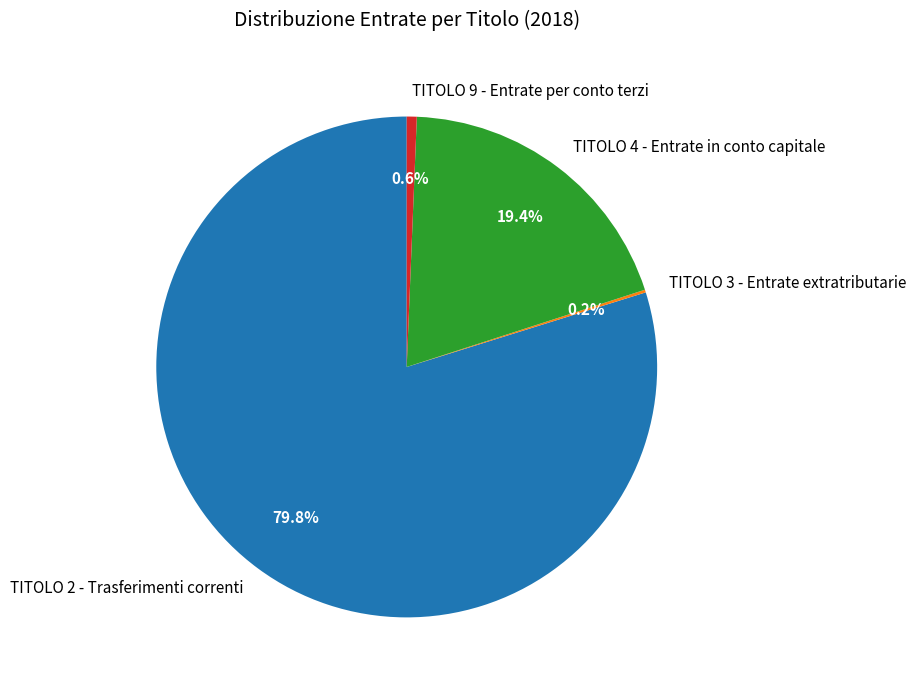

Which category accounts for the majority?

TITOLO 2 - Trasferimenti correnti